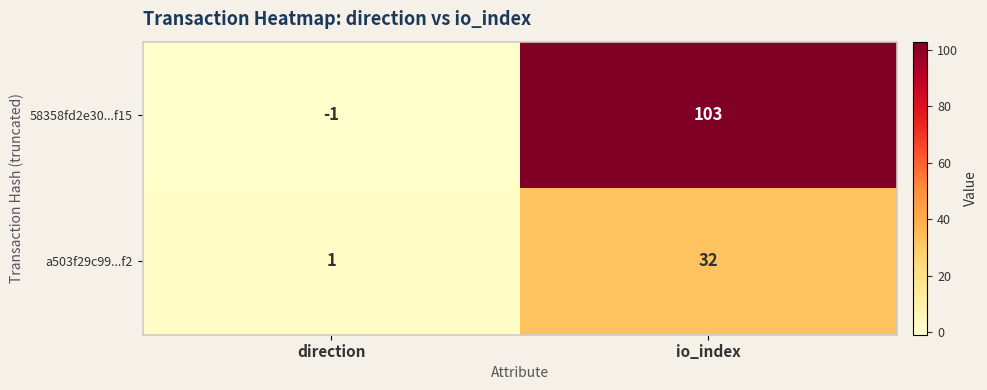

What is the spread (max minus min) of values at direction?

2